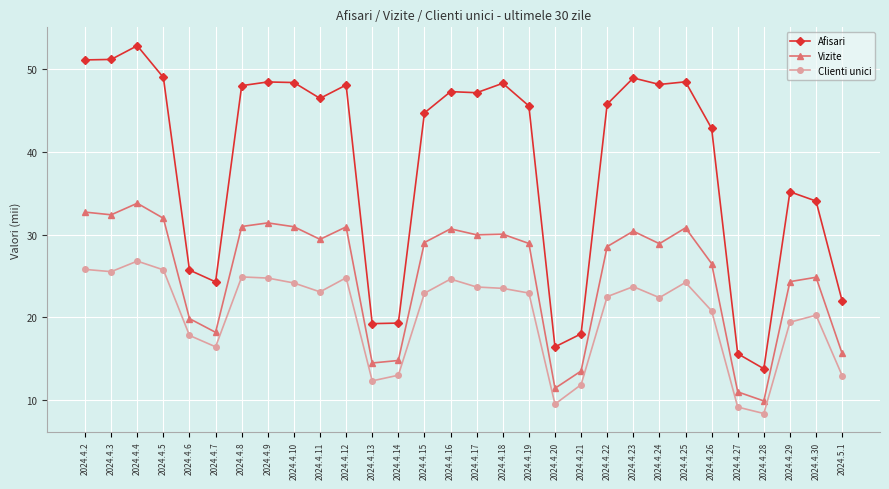

True or false: Afisari has more than 1 points higher than both neighbors.

True